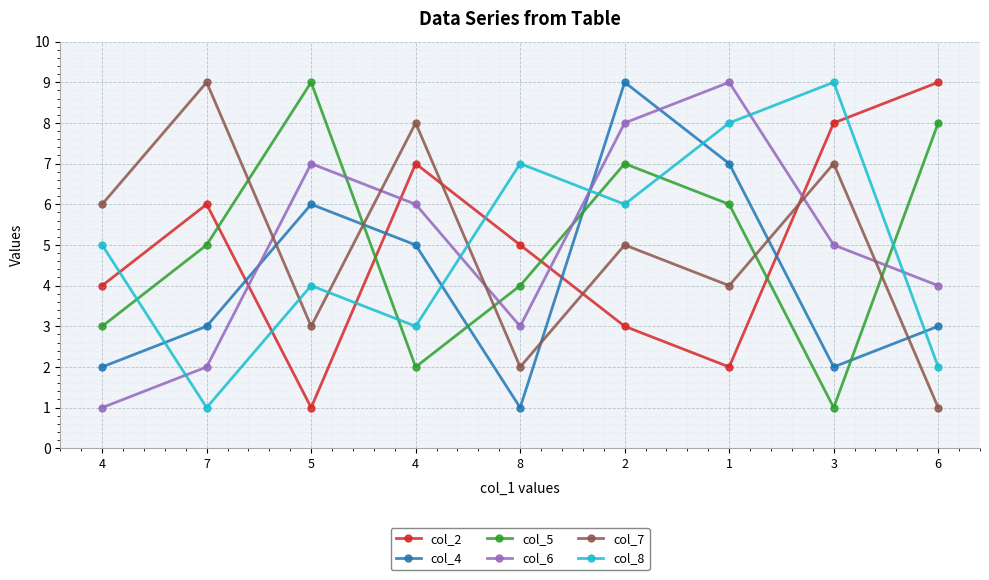

Which has a higher value, 4 or 8?

8